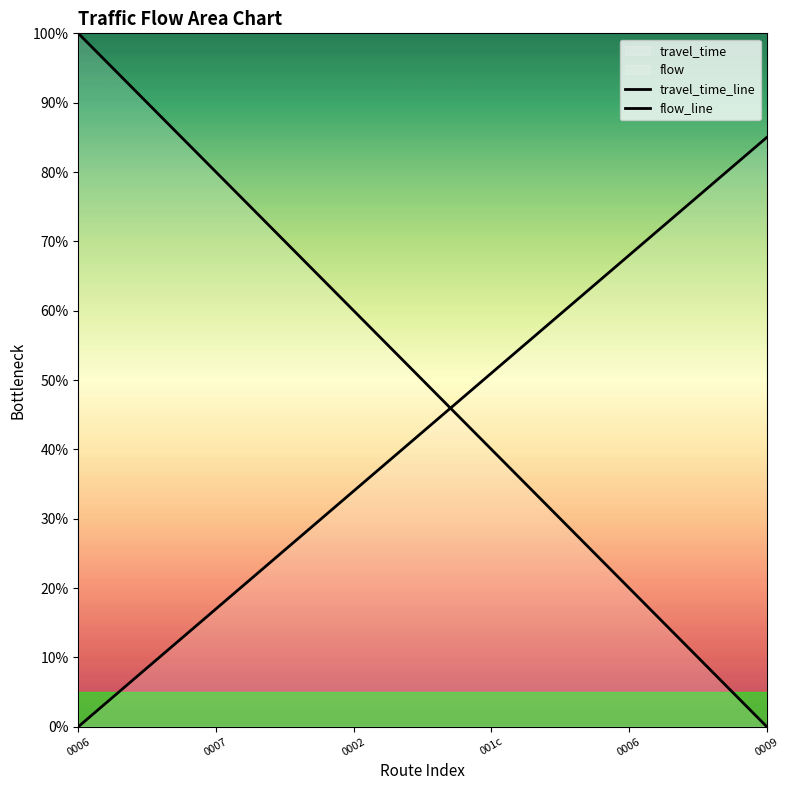

Which series has the largest total across all categories?

travel_time_line